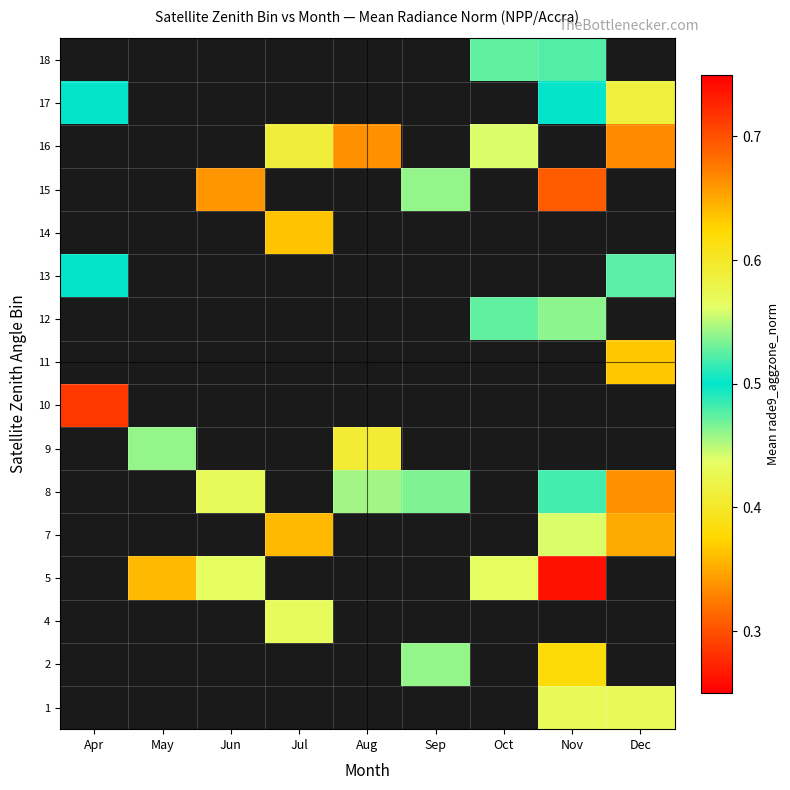

Which label corresponds to the smallest value in the chart?

Nov